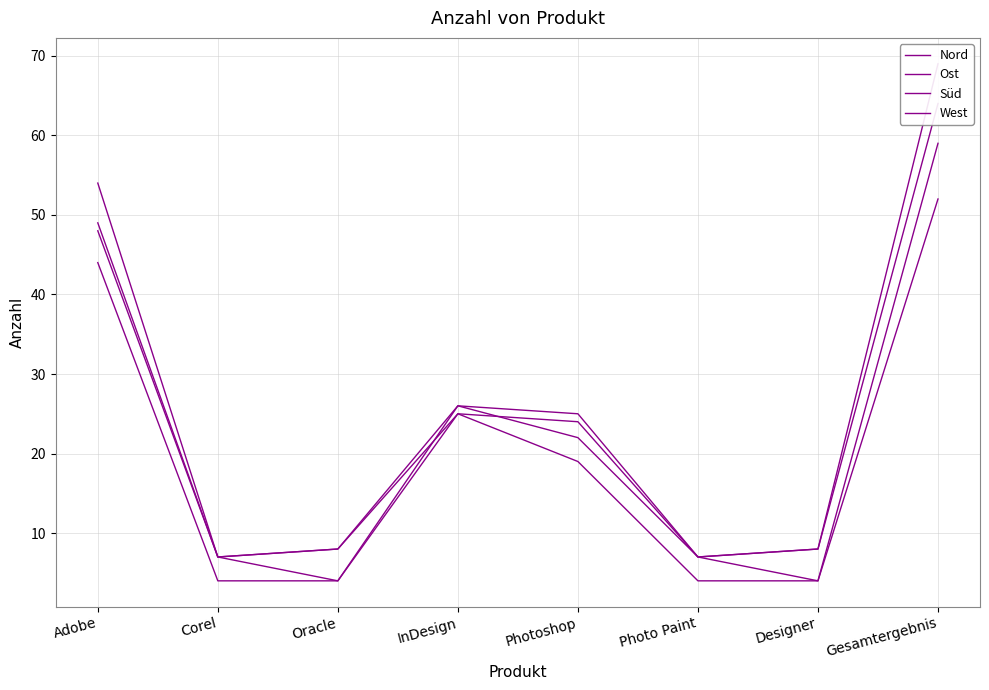

True or false: Nord and West cross at least once.

False